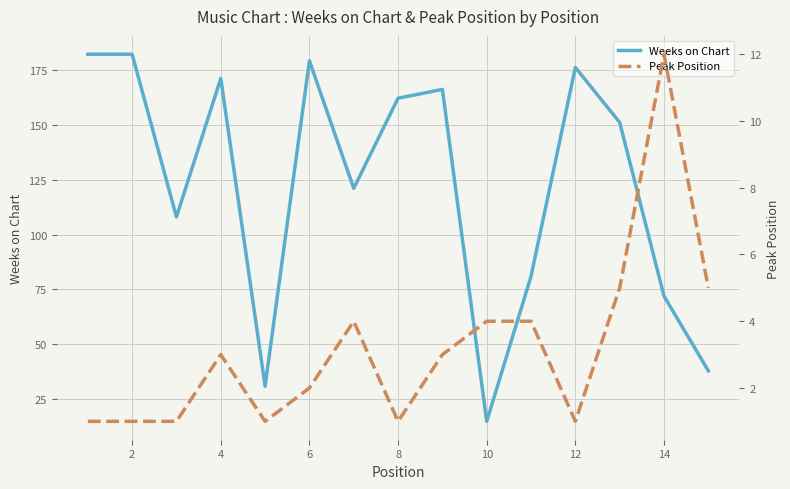

Is it true that Weeks on Chart equals 63 at 2?

False